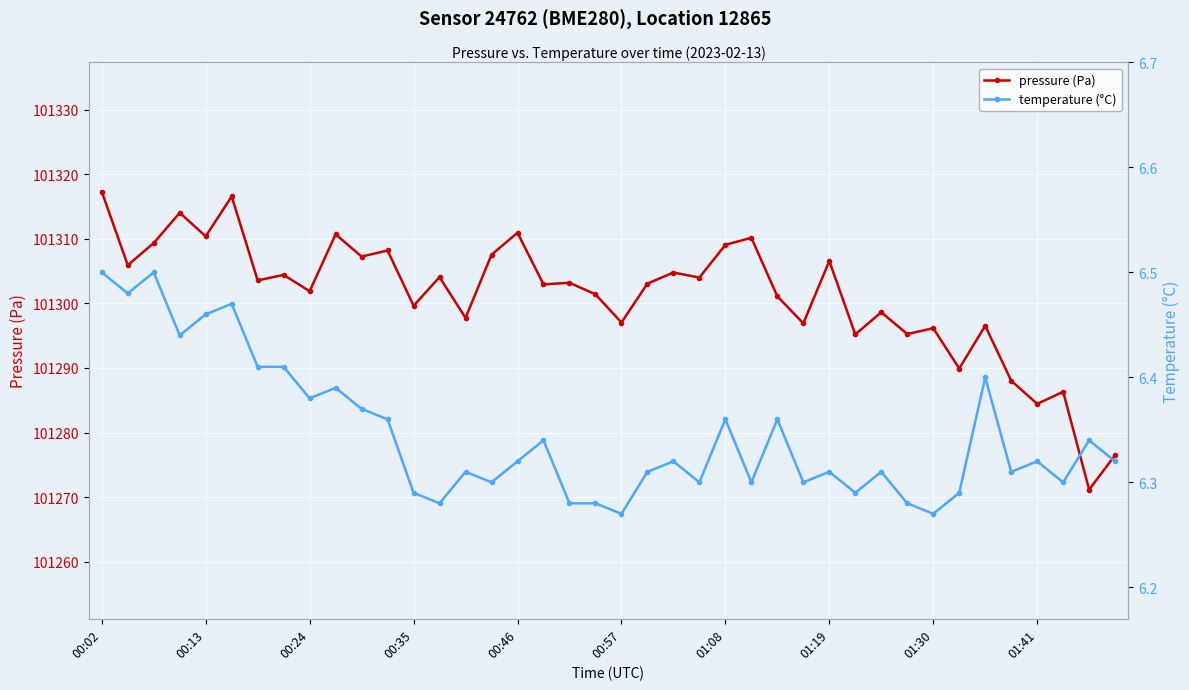

What is the total value across all series at 18?

101309.5